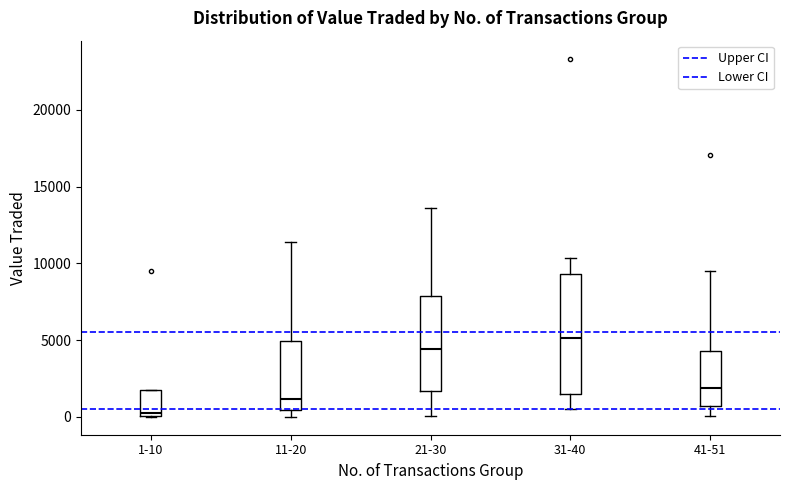

Which box's median line is the lowest?

1-10